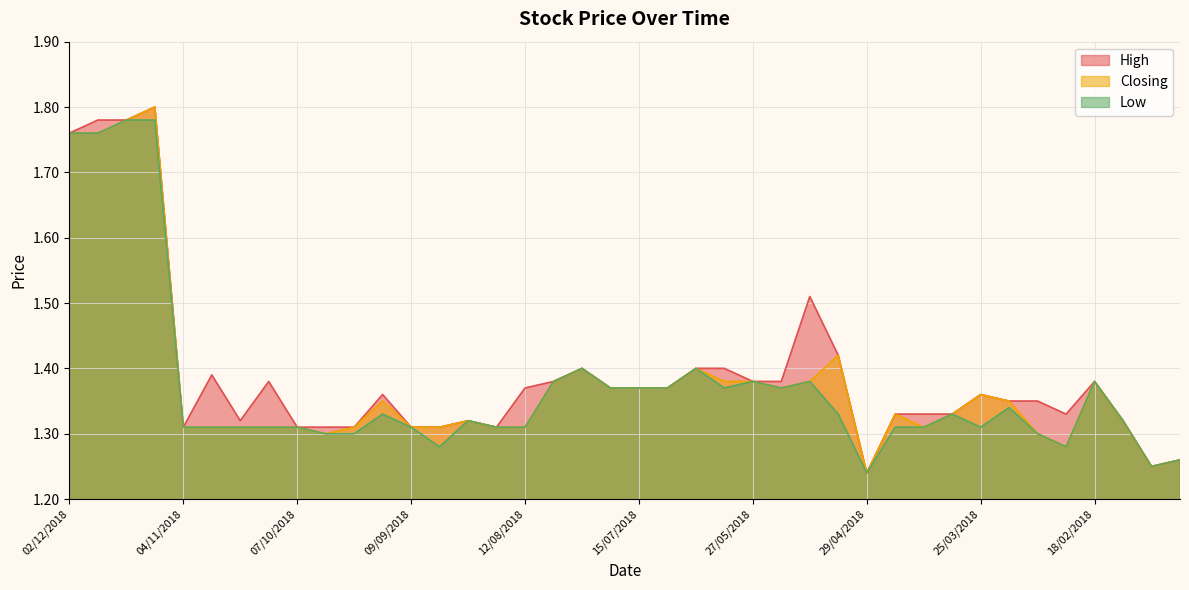

At which category does Low reach its first local valley?

02/09/2018